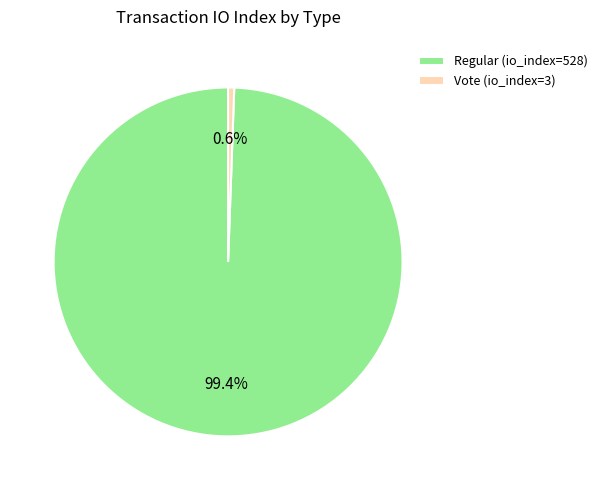

Which category accounts for the majority?

Regular (io_index=528)